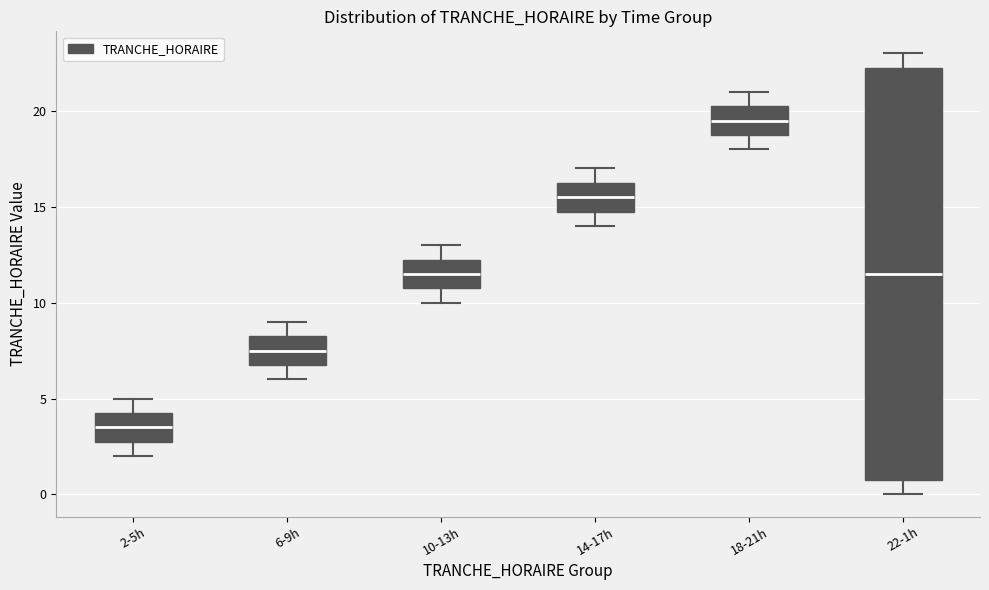

Which box is the tallest, from its lower edge to its upper edge?

22-1h